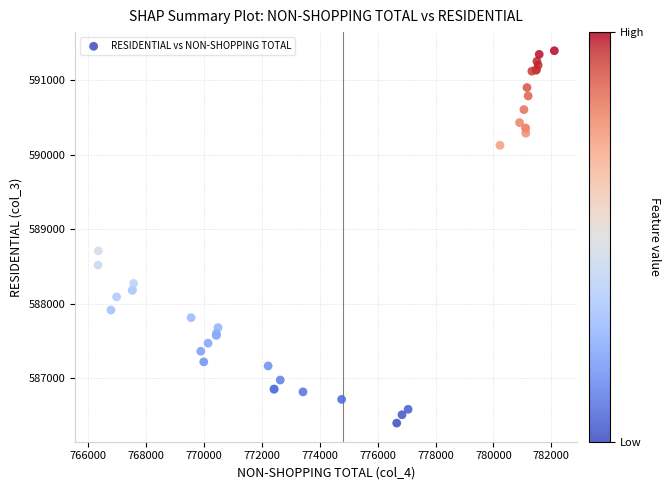

What Y value in the scatter plot is closest to 588897?

588710.2